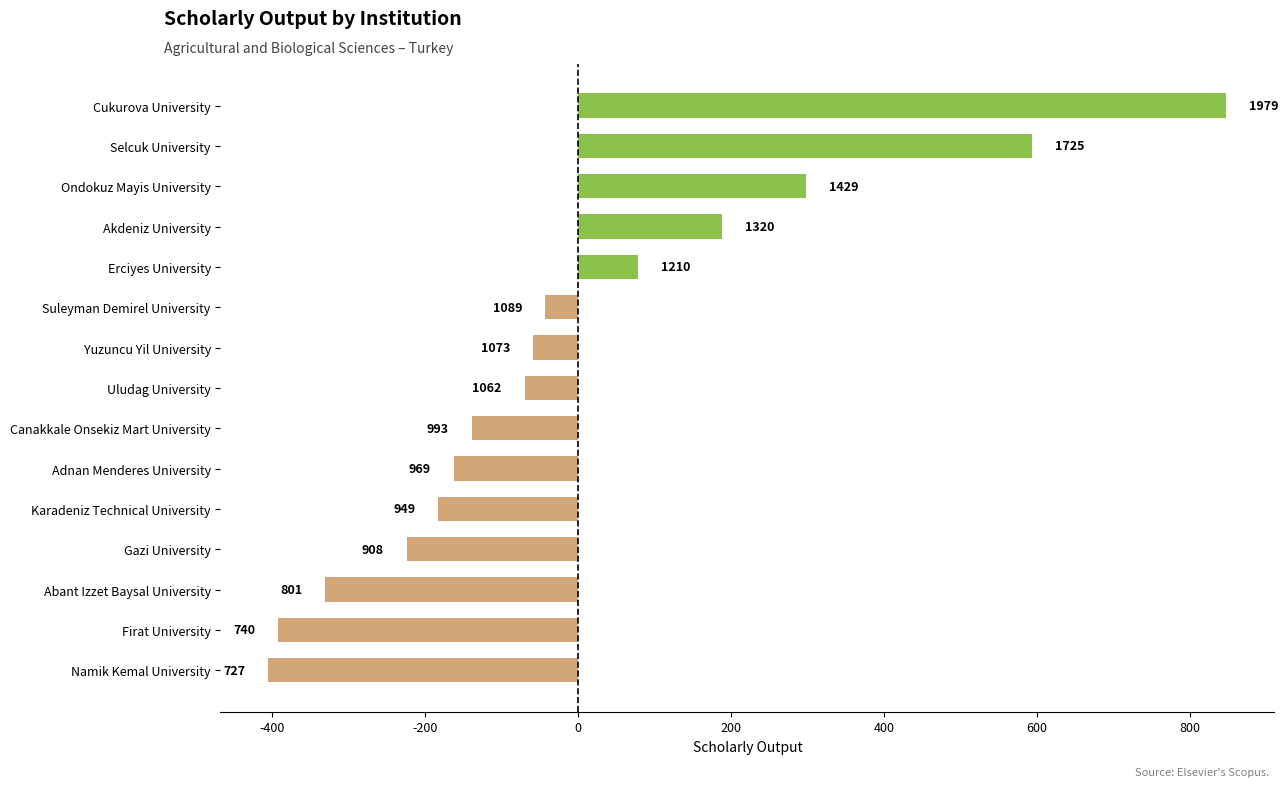

Does the chart contain any negative values?

Yes